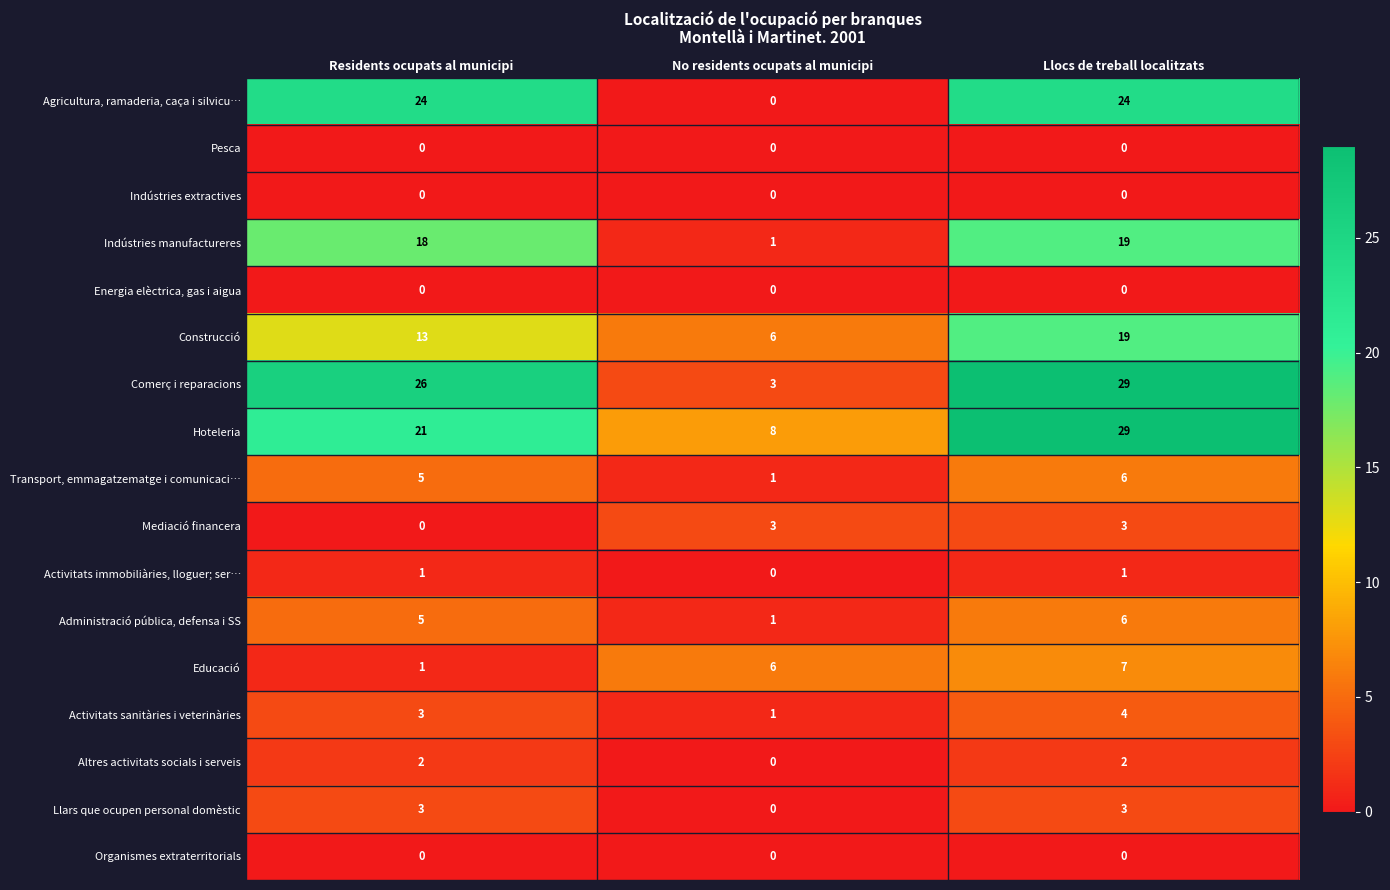

Which category has the highest value across all series?

Llocs de treball localitzats